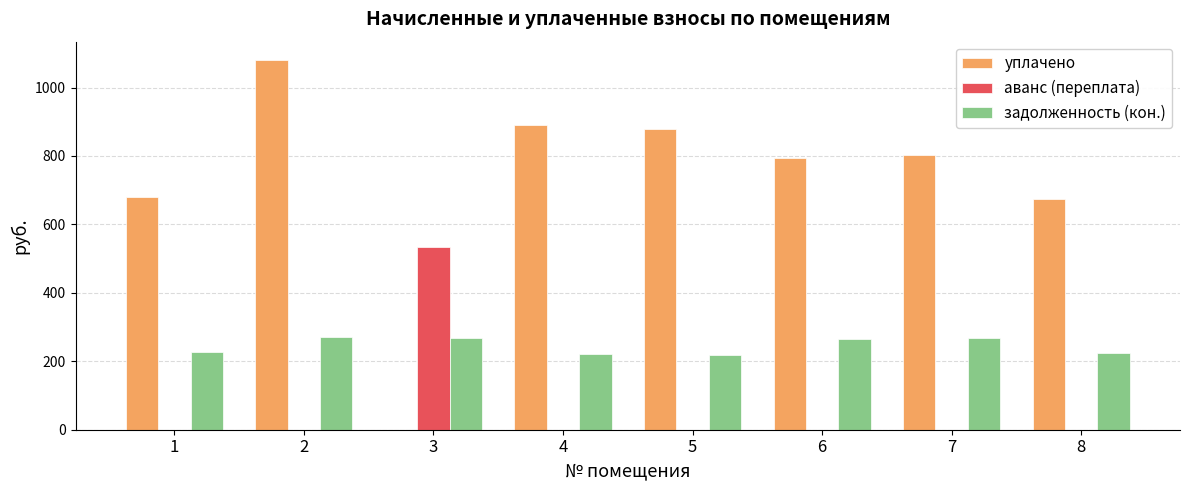

Read the задолженность (кон.) value at 5.

219.6